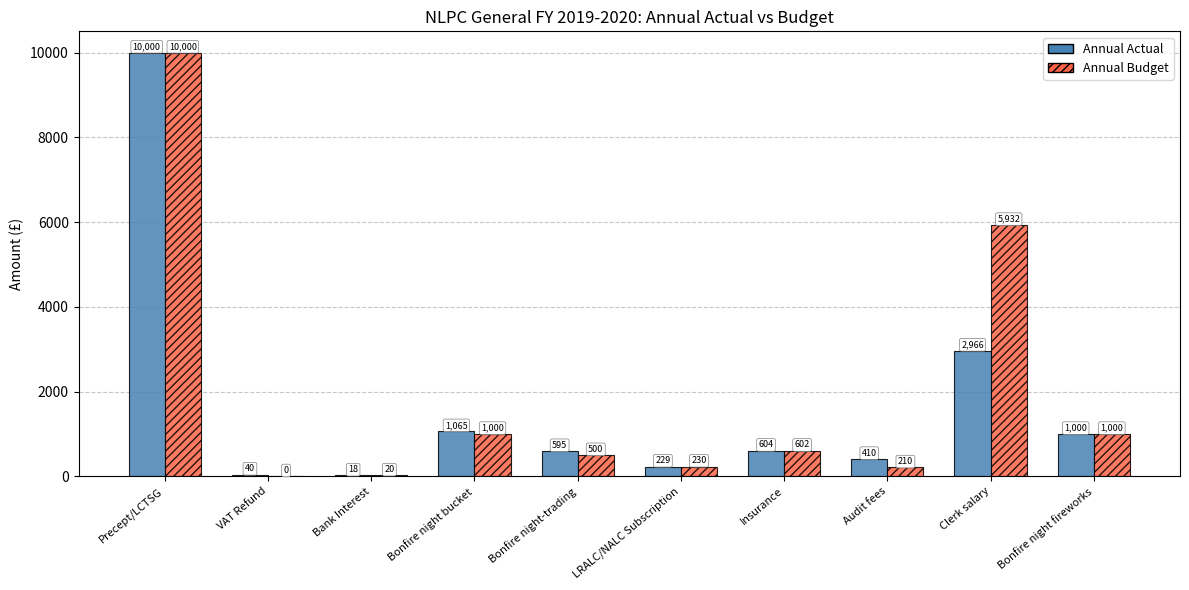

At which label does Annual Budget first exceed 602?

Precept/LCTSG